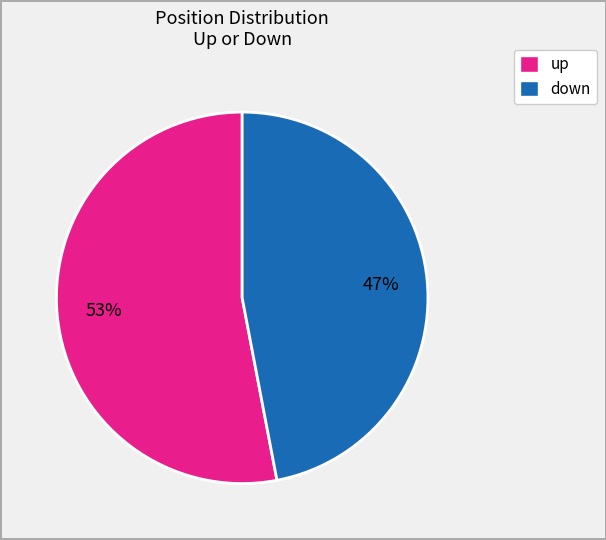

How many slices are in this pie chart?

2